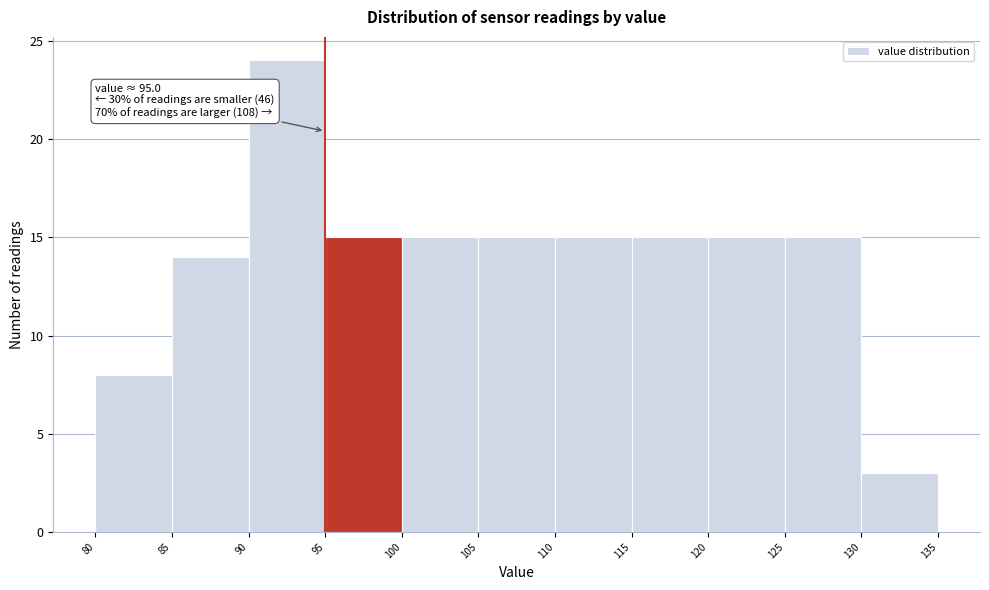

Over which range of the x-axis is the bar tallest?

90 to 95